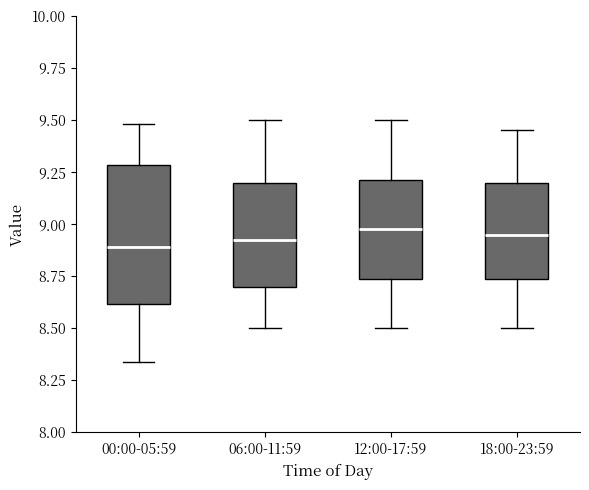

Which box is the tallest, from its lower edge to its upper edge?

00:00-05:59